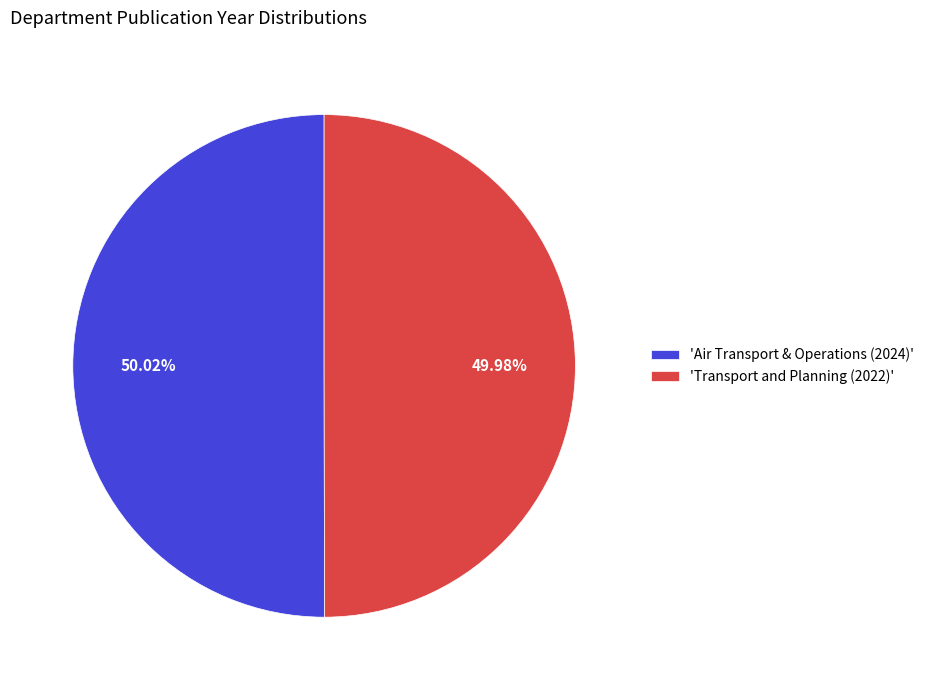

Is there any slice that represents more than half of the pie?

Yes